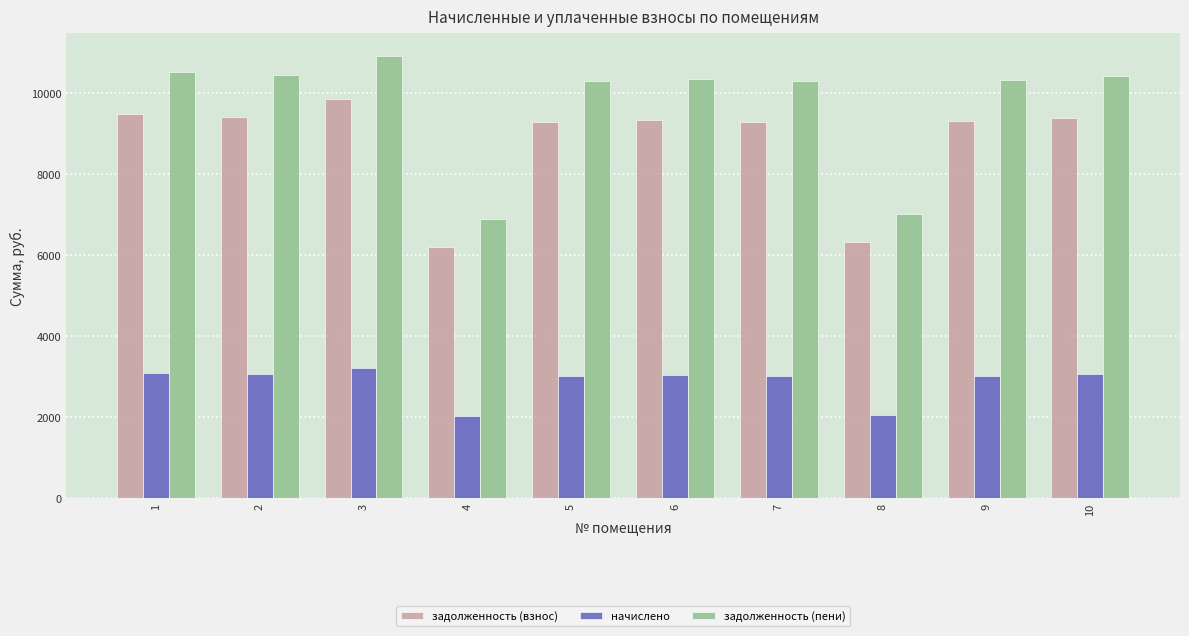

What is the difference between the highest and lowest values at 7?

7266.4